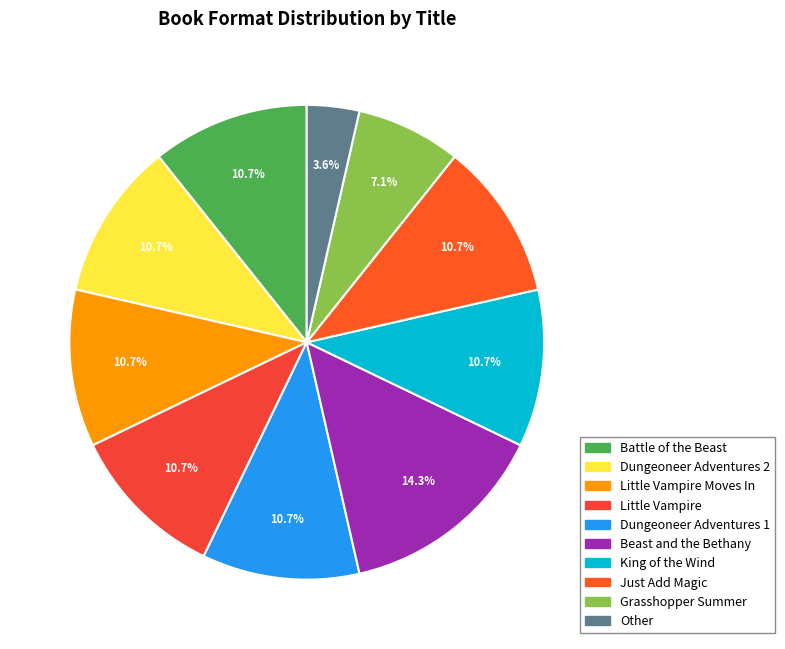

What is the change in value from Beast and the Bethany to Just Add Magic?

-1